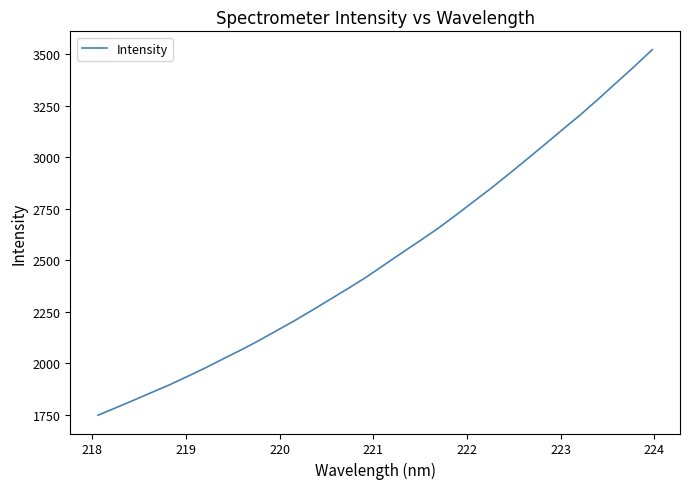

What is the average value?

2515.0